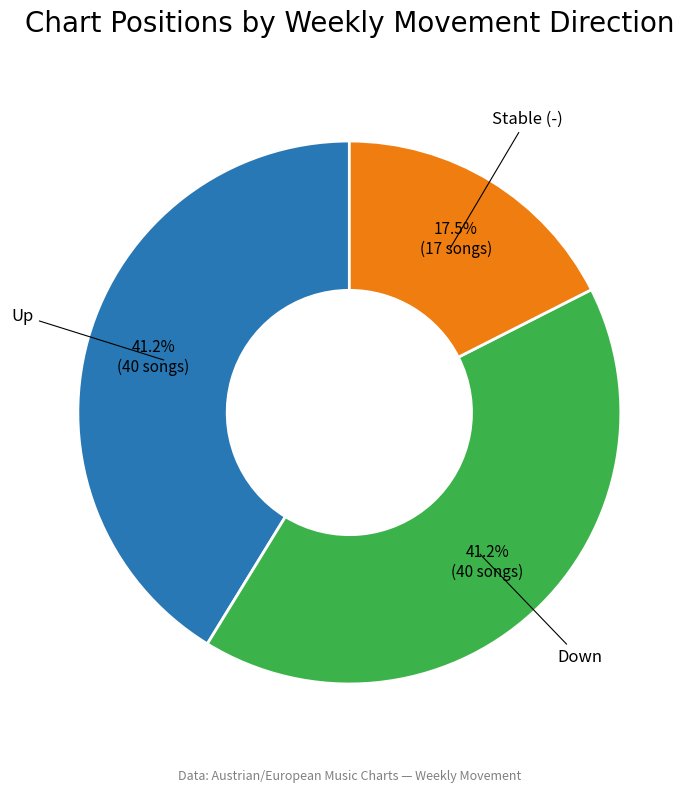

Is there any slice that represents more than half of the pie?

No